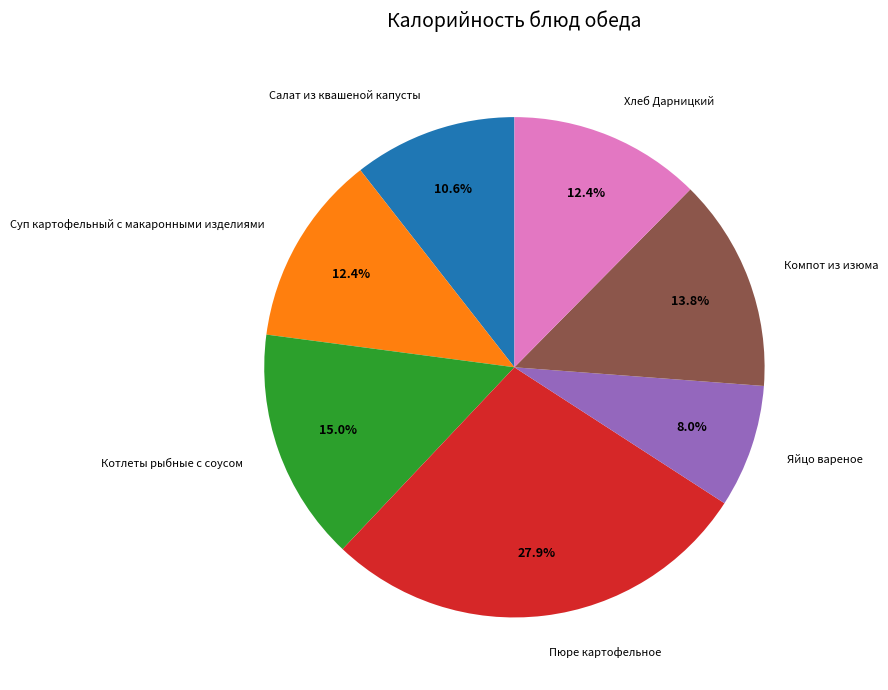

Approximately how many times larger is the value at Котлеты рыбные с соусом compared to Компот из изюма?

1.1